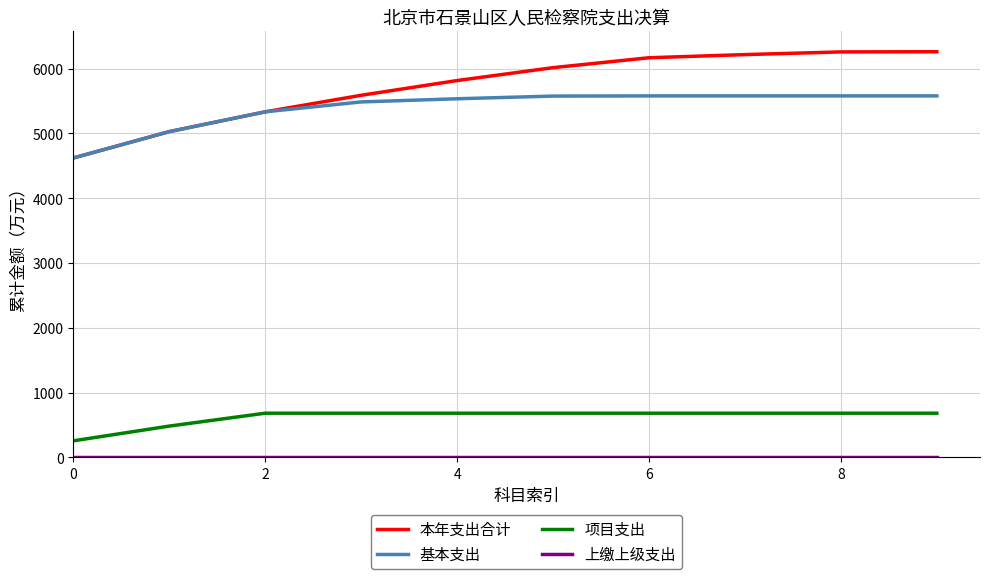

Which series has the largest range (max minus min)?

本年支出合计